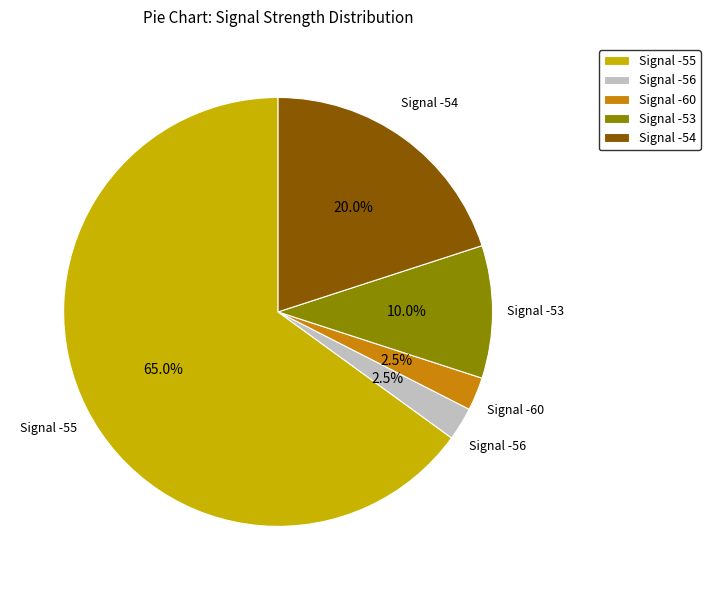

Which category has the biggest portion of the pie?

Signal -55